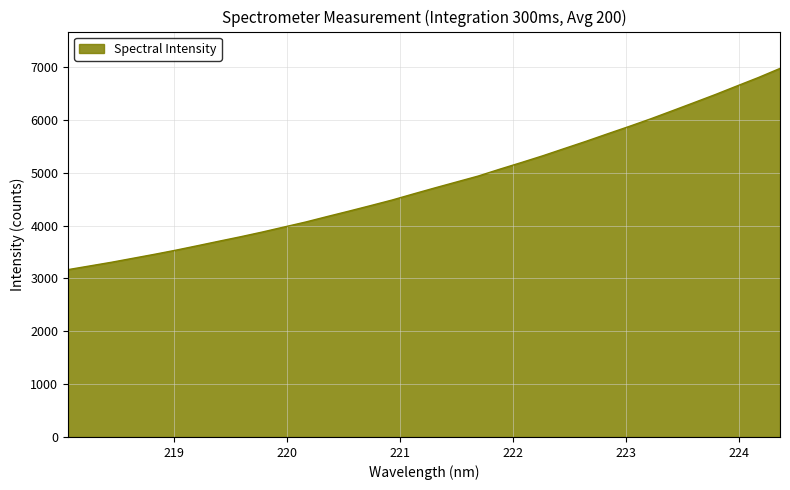

What is the sum of all values?

163106.1